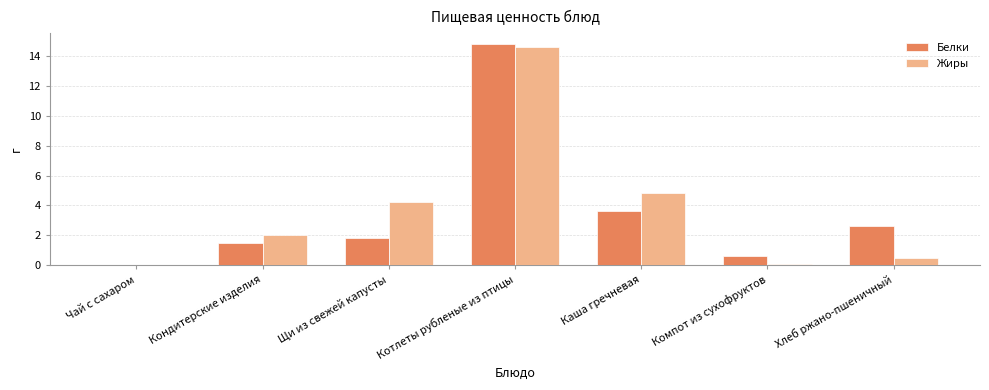

Reading left to right, list all the values displayed in this chart.

Белки: 0.0	1.5	1.8	14.8	3.6	0.6	2.6
Жиры: 0.0	2.0	4.2	14.6	4.8	0.1	0.5